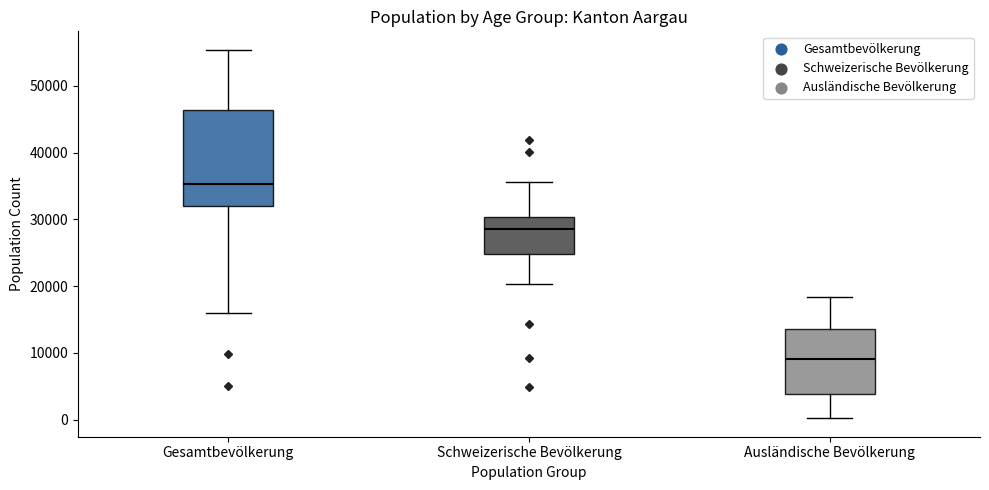

Comparing the boxes themselves (not the whiskers), which one is the tallest?

Gesamtbevölkerung